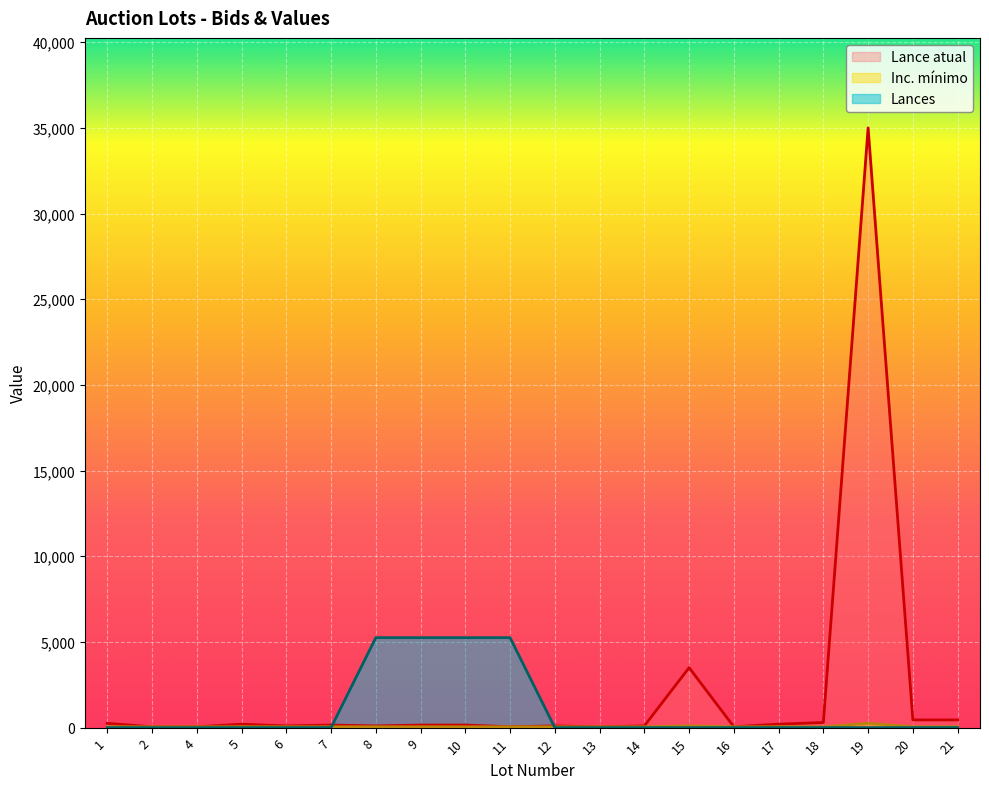

Between which two adjacent categories do Lance atual and Lances first intersect?

7 and 8